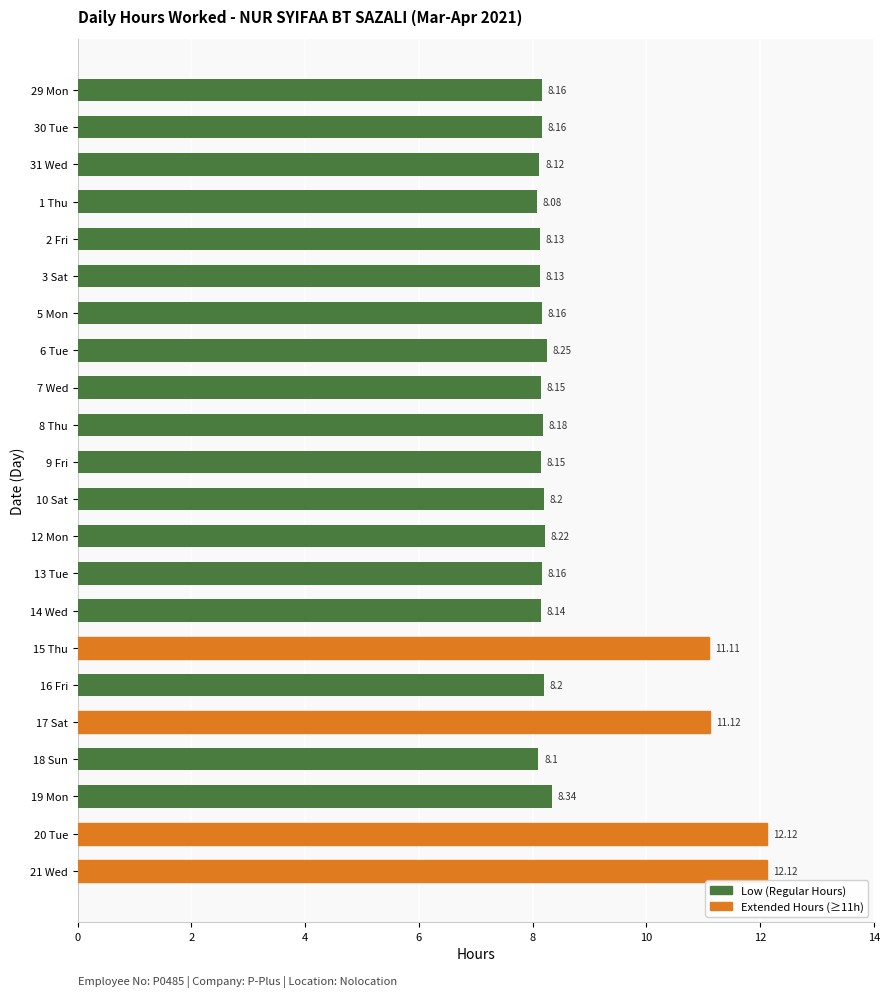

What is the difference between the maximum and second lowest values?

4.0